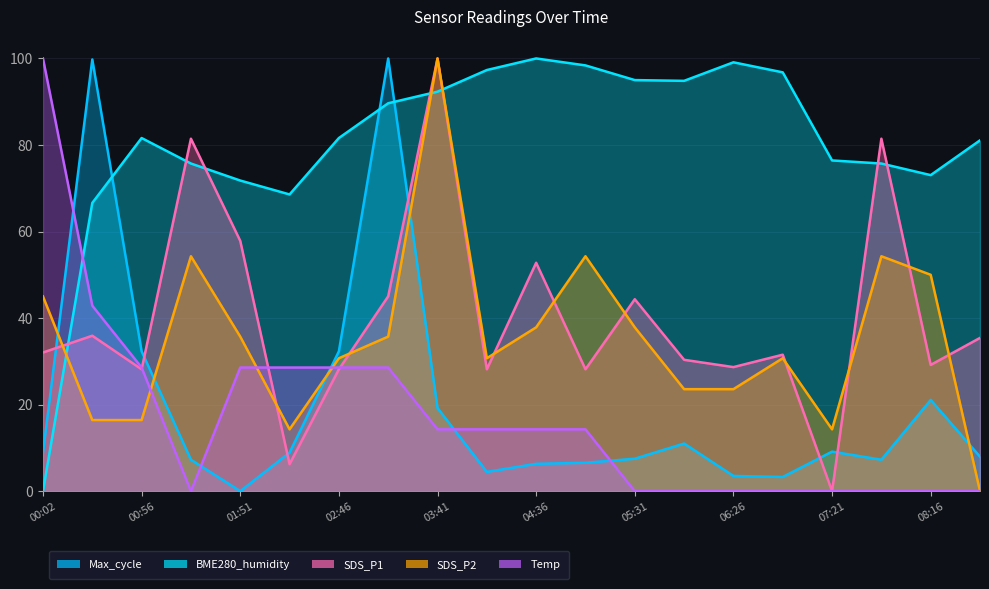

At which category does Max_cycle reach its first local valley?

01:51